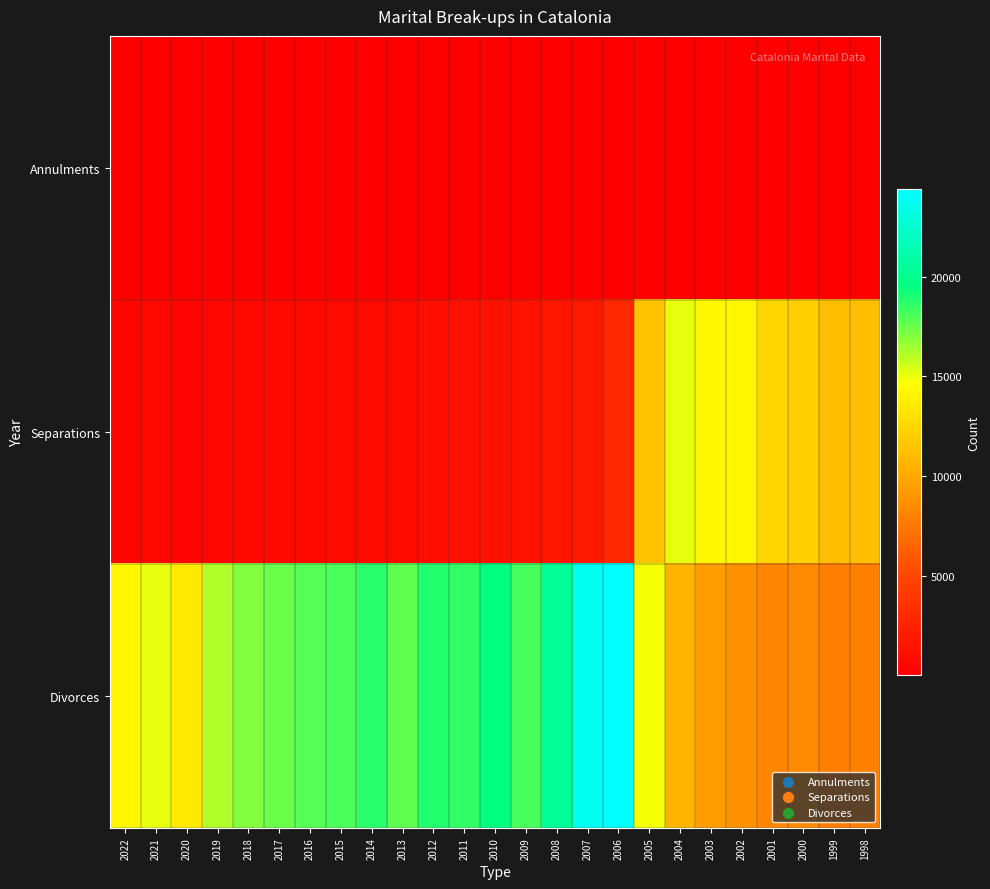

At 2005, list the series in order from largest to smallest.

Divorces, Separations, Annulments